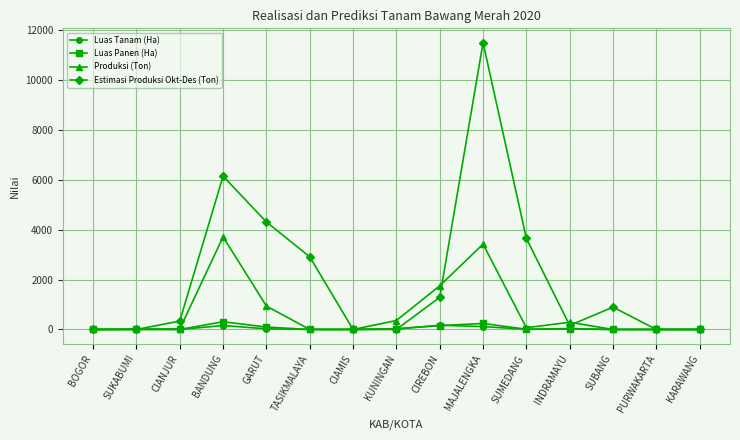

Is it true that Produksi (Ton) equals 938.6 at GARUT?

True